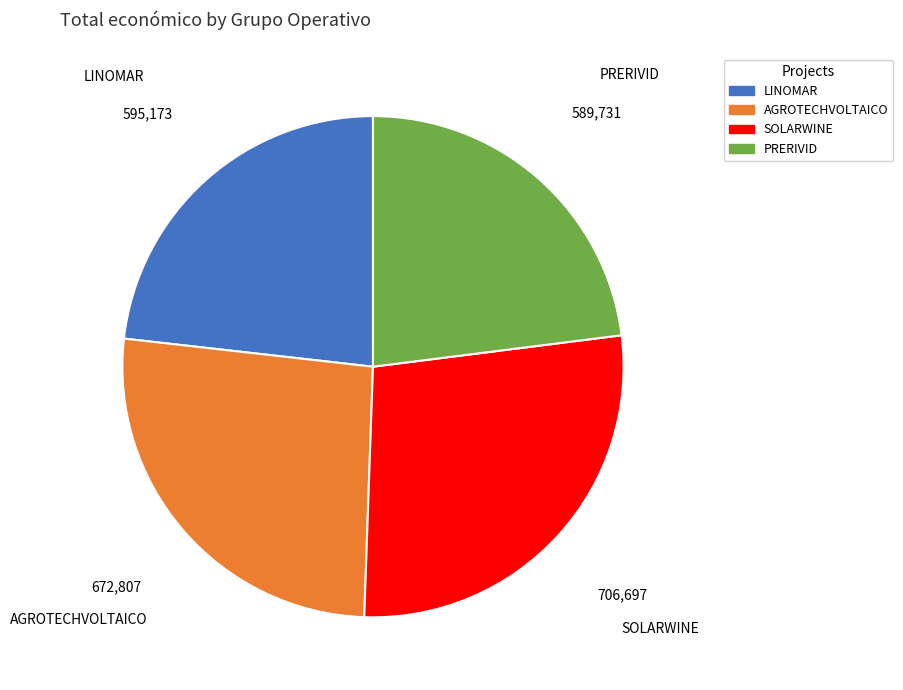

Is it true that LINOMAR is 36% of the pie?

False